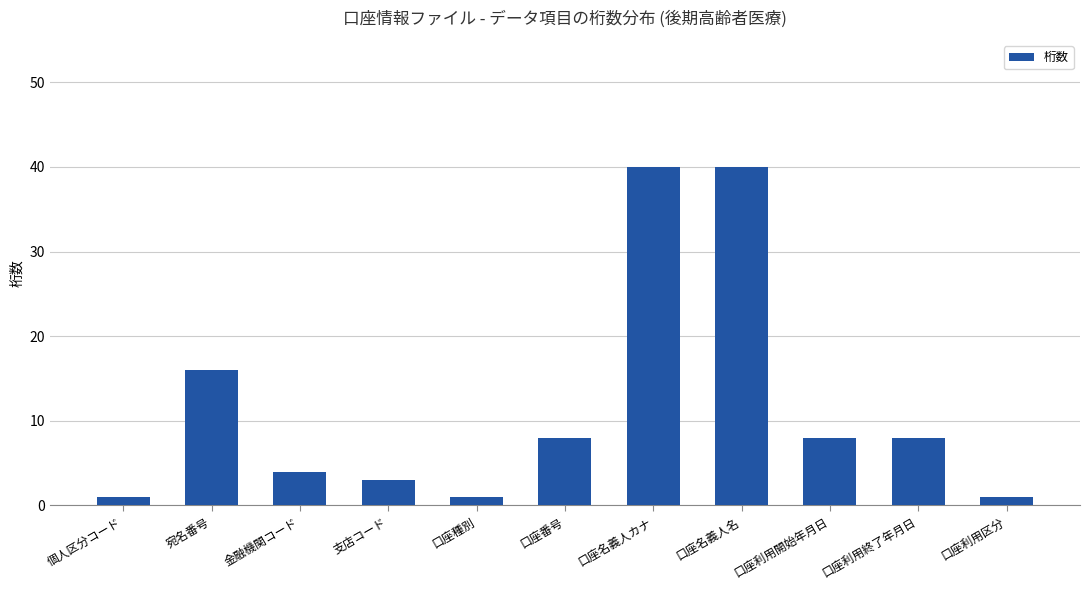

What is the value of the 4th bar from the left?

3